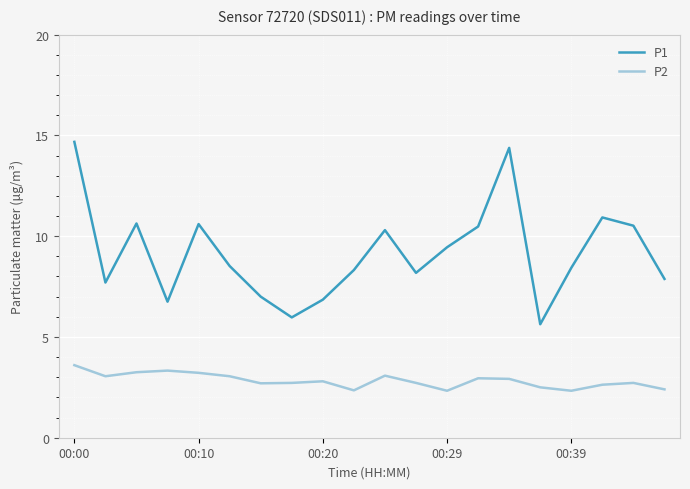

Which series has the largest total across all categories?

P1